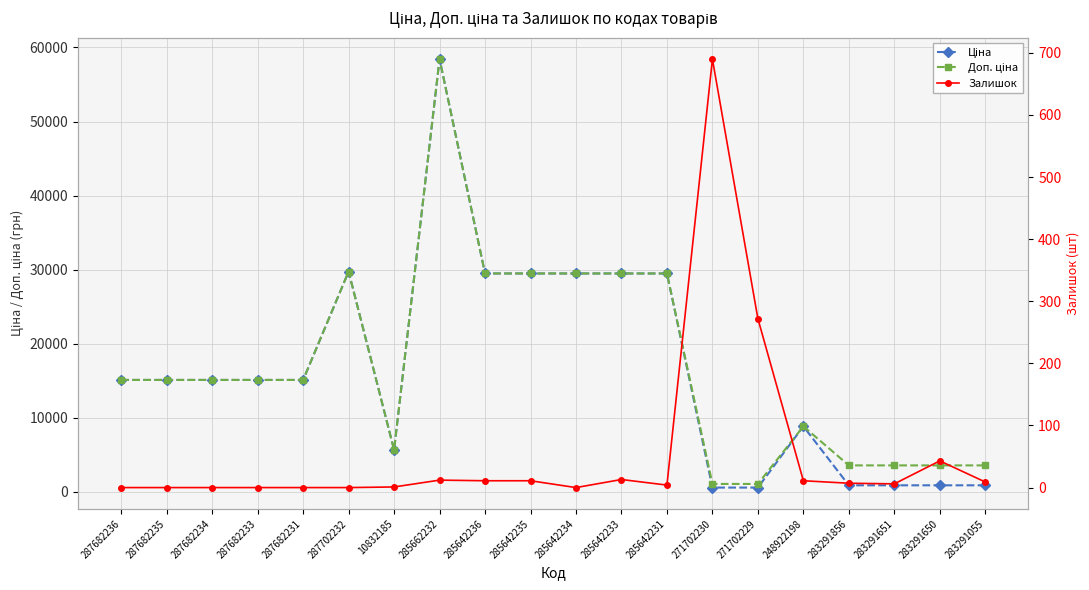

How many categories are shown in the chart?

20